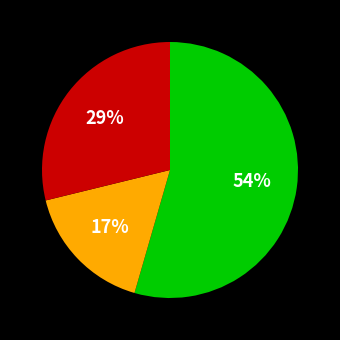

To the nearest percent, what is the average slice percentage?

33%